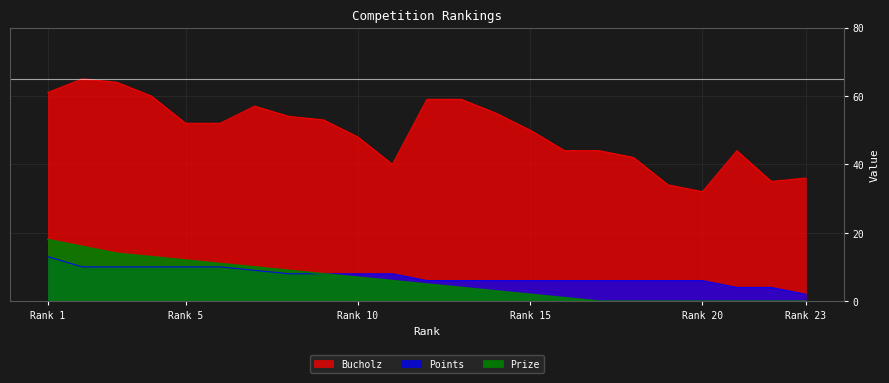

Which label corresponds to the largest value in the chart?

2